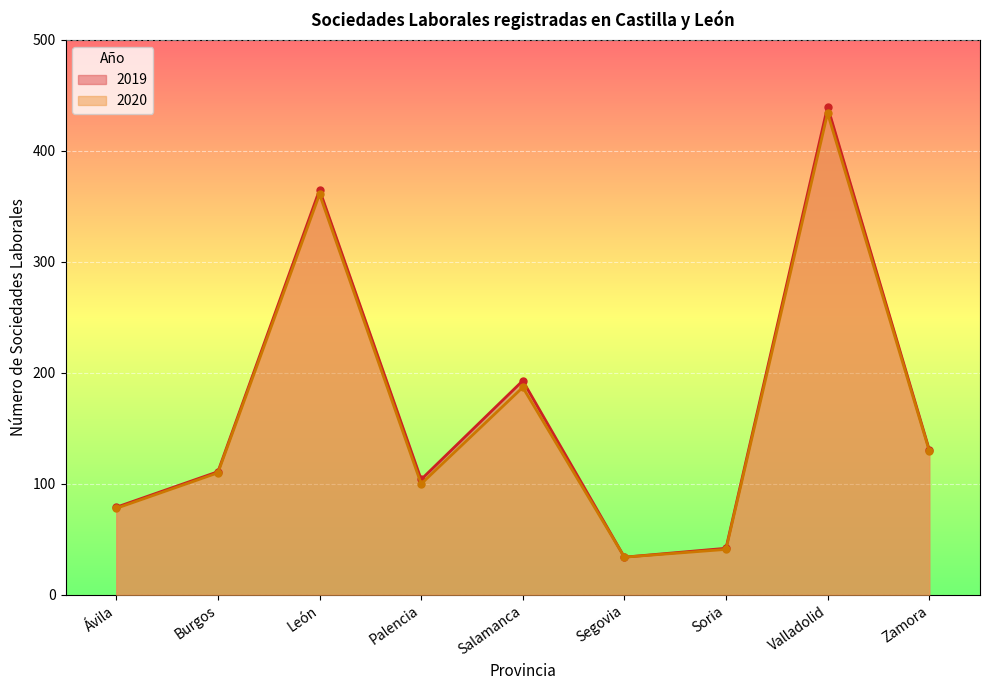

Reading right to left, list all the values displayed in this chart.

2019: Zamora=131	Valladolid=440	Soria=42	Segovia=34	Salamanca=193	Palencia=104	León=365	Burgos=111	Ávila=79
2020: Zamora=130	Valladolid=434	Soria=41	Segovia=34	Salamanca=187	Palencia=100	León=361	Burgos=110	Ávila=78